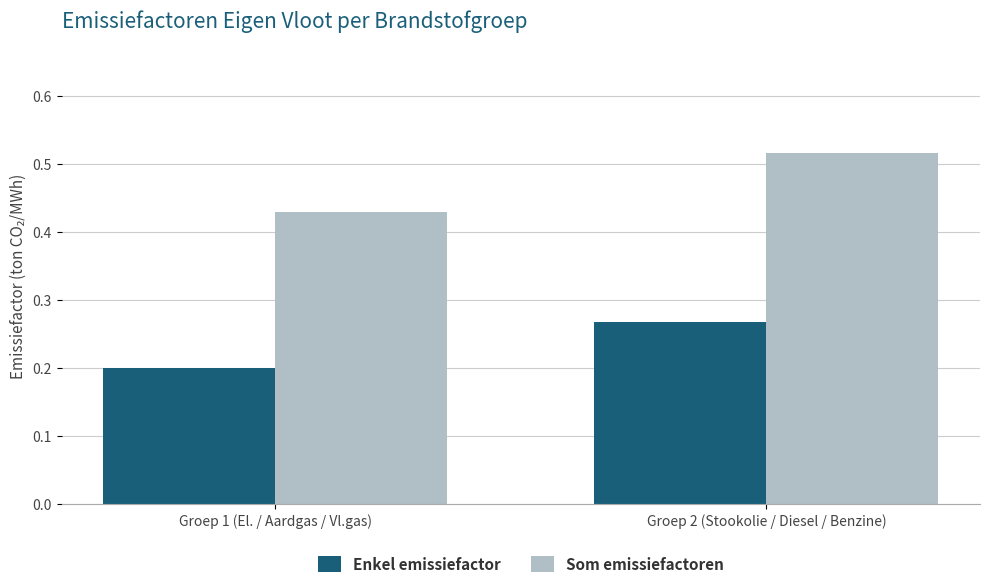

Which category has the highest value in the Enkel emissiefactor series?

Groep 2 (Stookolie / Diesel / Benzine)